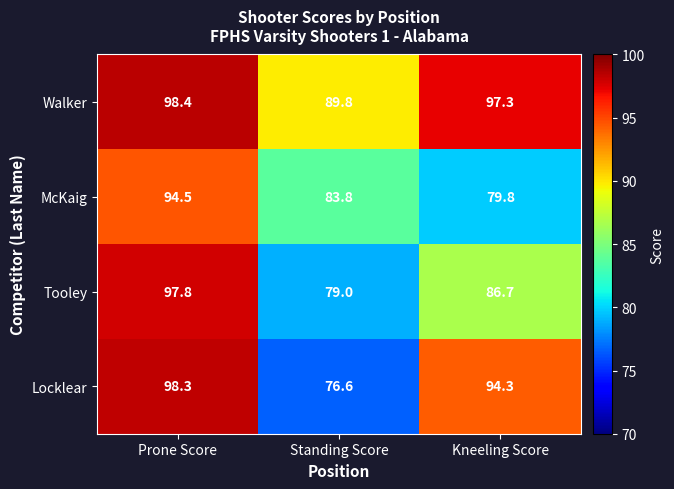

Reading left to right, transcribe all the data shown in this chart.

Walker: 98.4	89.8	97.3
McKaig: 94.5	83.8	79.8
Tooley: 97.8	79.0	86.7
Locklear: 98.3	76.6	94.3